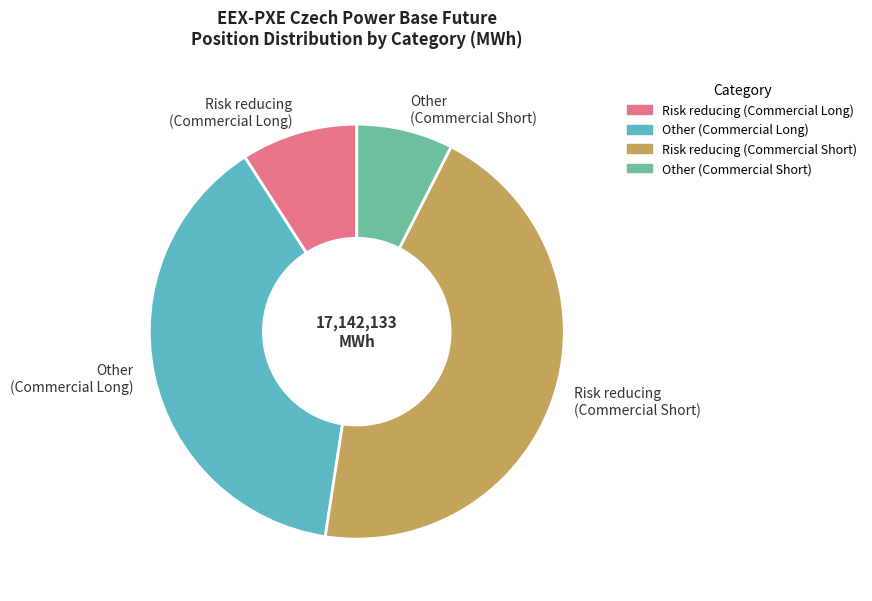

Count the number of slices in the pie.

4